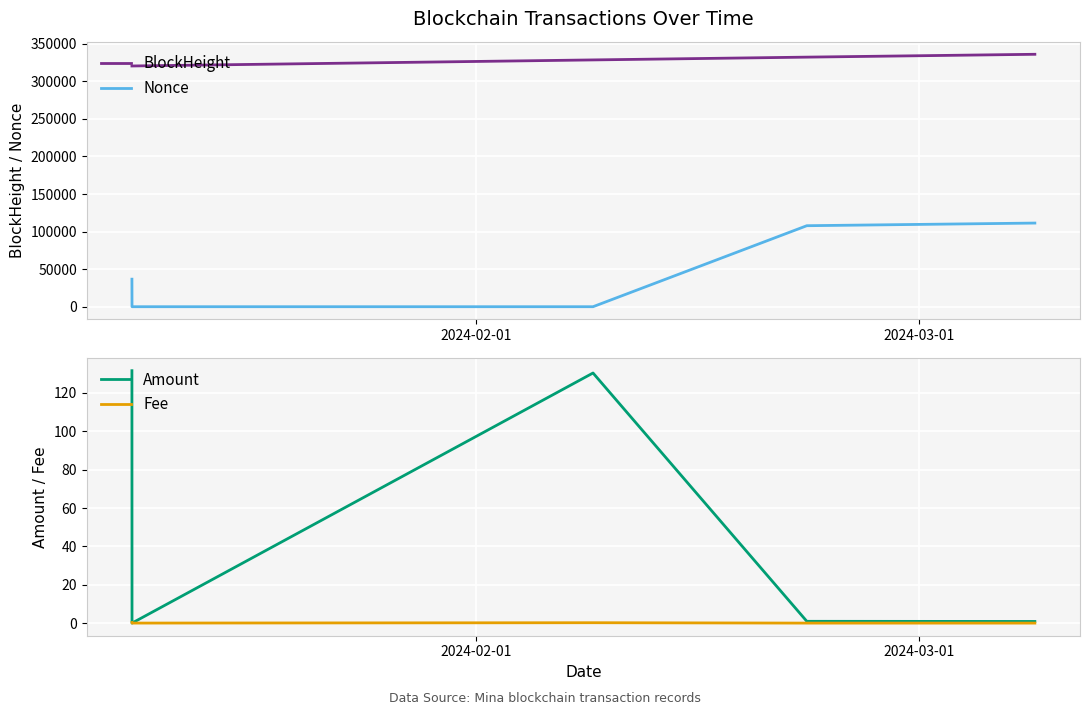

Reading left to right, extract all data points from this chart.

BlockHeight: 320480.0	320483.0	328552.0	332257.0	336045.0
Nonce: 36663.0	0.0	1.0	107837.0	111352.0
Amount: 131.6	0.0	130.4	0.9	0.9
Fee: 0.3	0.0	0.2	0.0	0.0